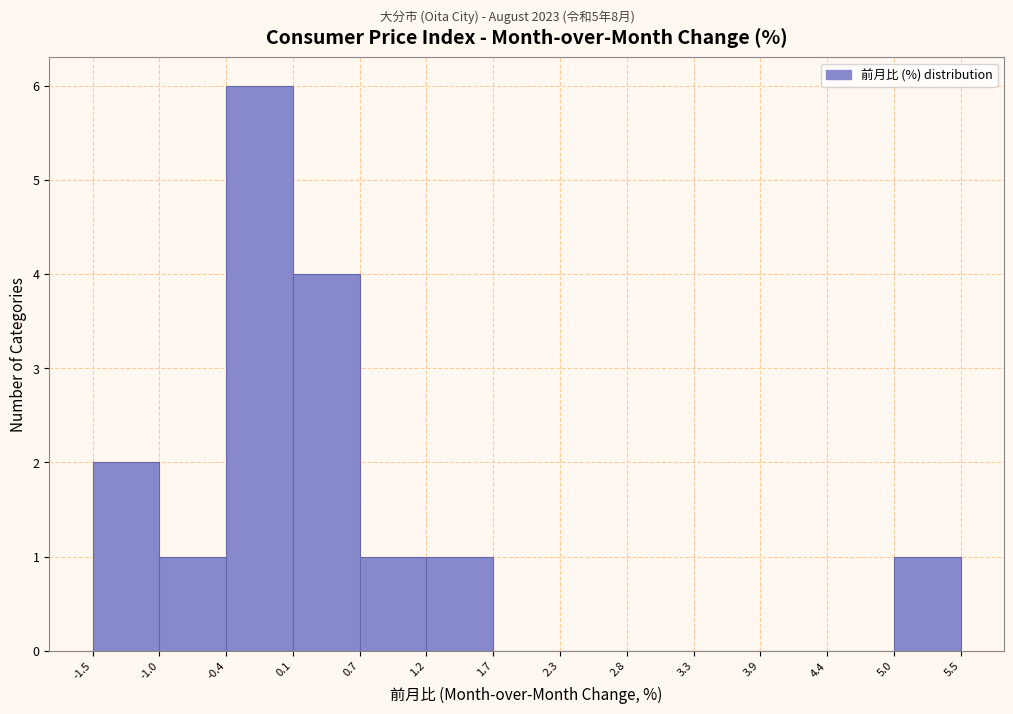

Reading left to right, list every bar in this chart as the range it spans on the x-axis followed by its height. The values are not printed on the chart, so give them approximately, as read against the axis.

-1.5 to -1.0: 2
-1.0 to -0.4: 1
-0.4 to 0.1: 6
0.1 to 0.7: 4
0.7 to 1.2: 1
1.2 to 1.7: 1
1.7 to 2.3: 0
2.3 to 2.8: 0
2.8 to 3.3: 0
3.3 to 3.9: 0
3.9 to 4.4: 0
4.4 to 5.0: 0
5.0 to 5.5: 1